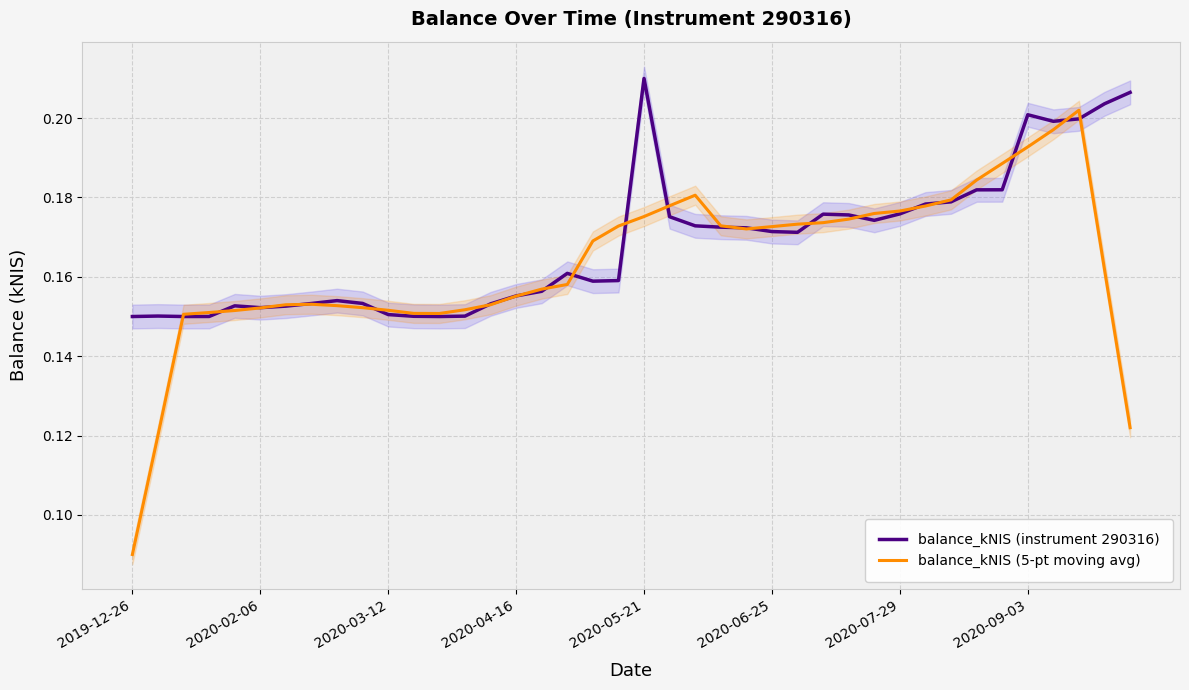

Rank the series by their maximum value, from lowest to highest.

balance_kNIS (5-pt moving avg), balance_kNIS (instrument 290316)